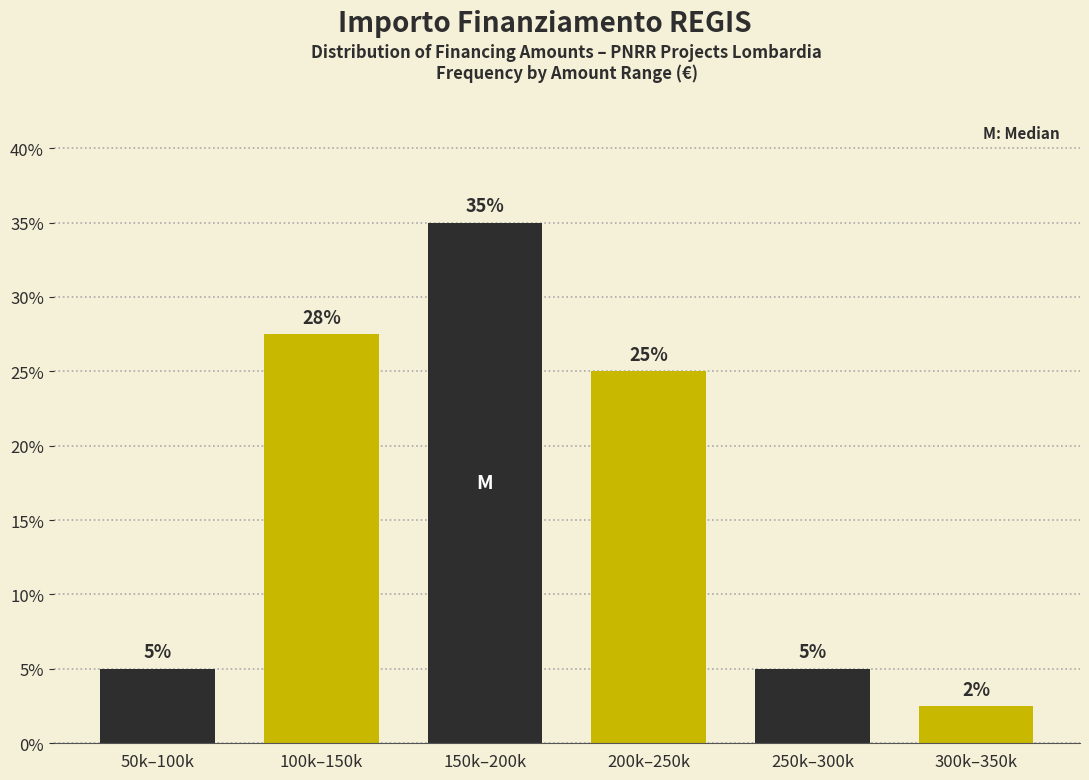

The chart shows a value of 7.9 at 250k–300k. True or false?

False